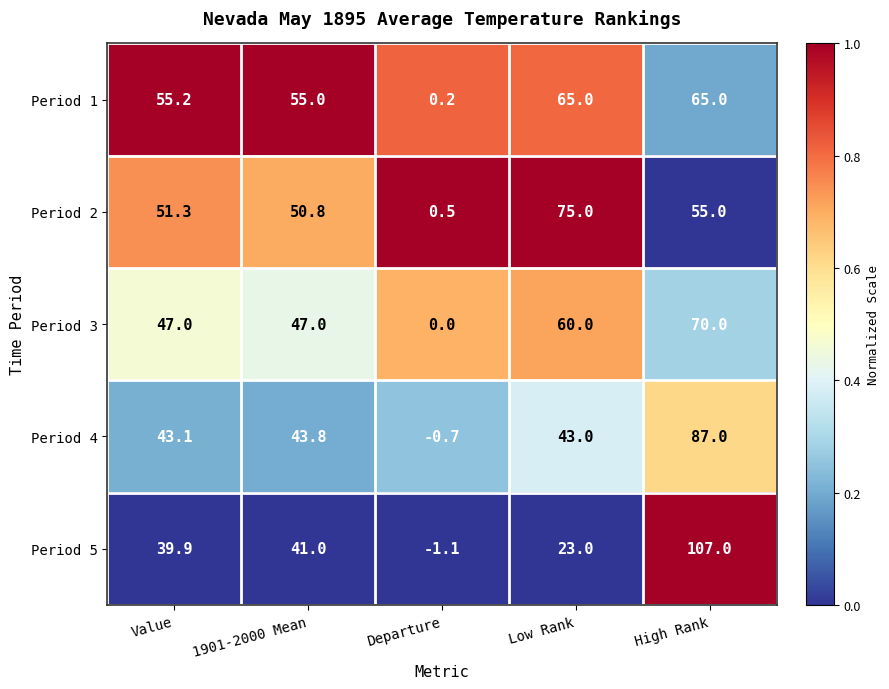

Reading left to right, extract all data points from this chart.

Period 1: Value=55.2	1901-2000 Mean=55.0	Departure=0.2	Low Rank=65.0	High Rank=65.0
Period 2: Value=51.3	1901-2000 Mean=50.8	Departure=0.5	Low Rank=75.0	High Rank=55.0
Period 3: Value=47.0	1901-2000 Mean=47.0	Departure=0.0	Low Rank=60.0	High Rank=70.0
Period 4: Value=43.1	1901-2000 Mean=43.8	Departure=-0.7	Low Rank=43.0	High Rank=87.0
Period 5: Value=39.9	1901-2000 Mean=41.0	Departure=-1.1	Low Rank=23.0	High Rank=107.0